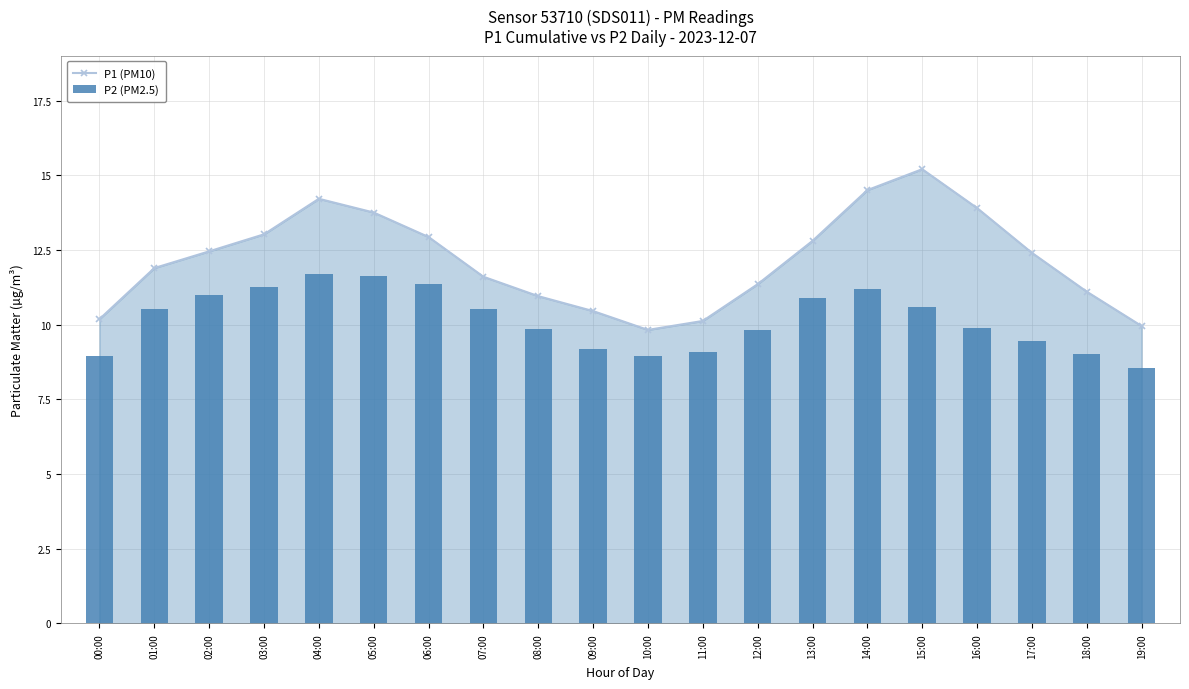

How many series are shown in this chart?

2